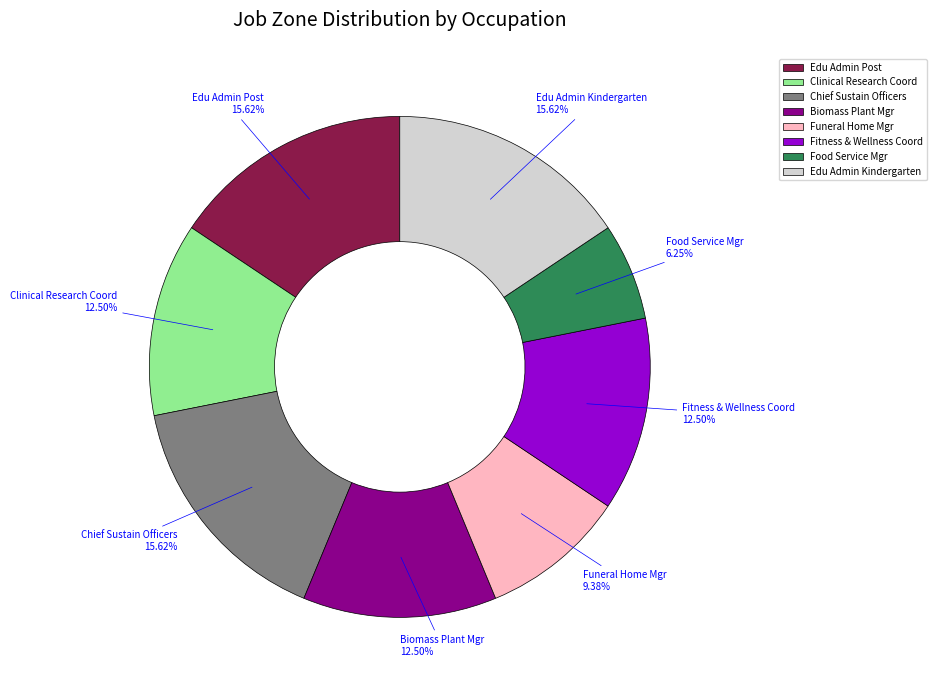

Which category has the smallest portion of the pie?

Food Service Mgr